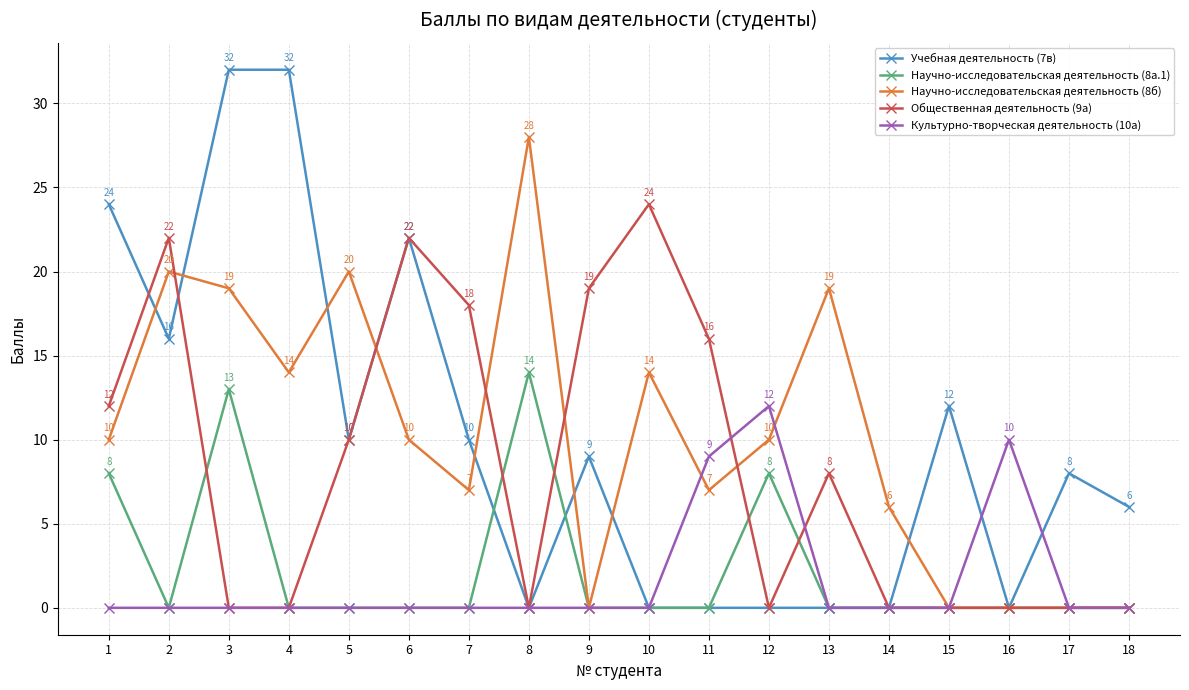

Reading right to left, extract all data points from this chart.

Учебная деятельность (7в): 18=6	17=8	16=0	15=12	14=0	13=0	12=0	11=0	10=0	9=9	8=0	7=10	6=22	5=10	4=32	3=32	2=16	1=24
Научно-исследовательская деятельность (8а.1): 18=0	17=0	16=0	15=0	14=0	13=0	12=8	11=0	10=0	9=0	8=14	7=0	6=0	5=0	4=0	3=13	2=0	1=8
Научно-исследовательская деятельность (8б): 18=0	17=0	16=0	15=0	14=6	13=19	12=10	11=7	10=14	9=0	8=28	7=7	6=10	5=20	4=14	3=19	2=20	1=10
Общественная деятельность (9а): 18=0	17=0	16=0	15=0	14=0	13=8	12=0	11=16	10=24	9=19	8=0	7=18	6=22	5=10	4=0	3=0	2=22	1=12
Культурно-творческая деятельность (10а): 18=0	17=0	16=10	15=0	14=0	13=0	12=12	11=9	10=0	9=0	8=0	7=0	6=0	5=0	4=0	3=0	2=0	1=0